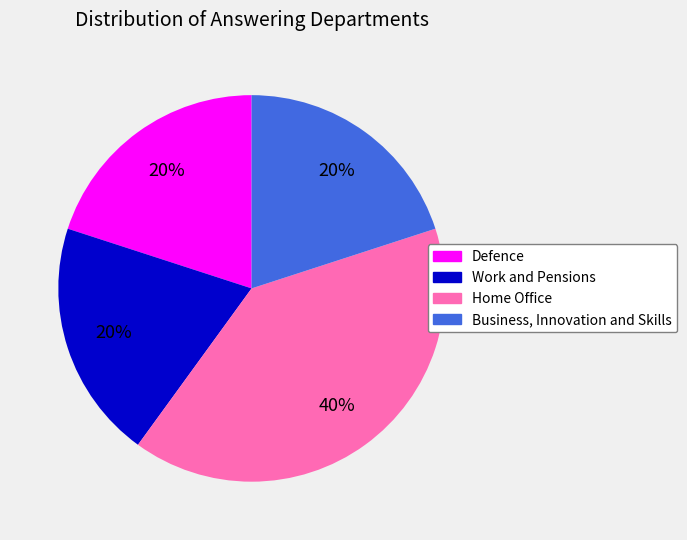

Combined, do Business, Innovation and Skills and Defence account for over 50%?

No